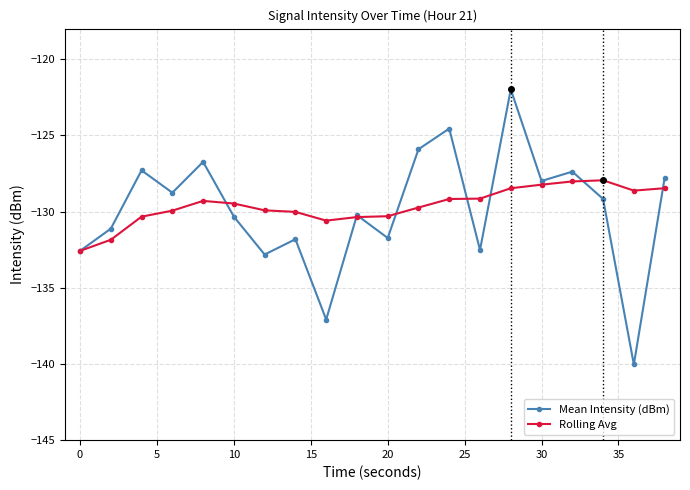

What is the value of the Rolling Avg point at the 12th from the left?

-129.7